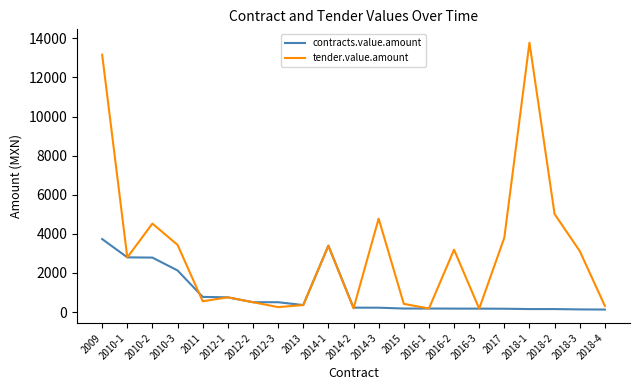

Is the value of contracts.value.amount at 2014-2 greater than the value of tender.value.amount at 2018-3?

No